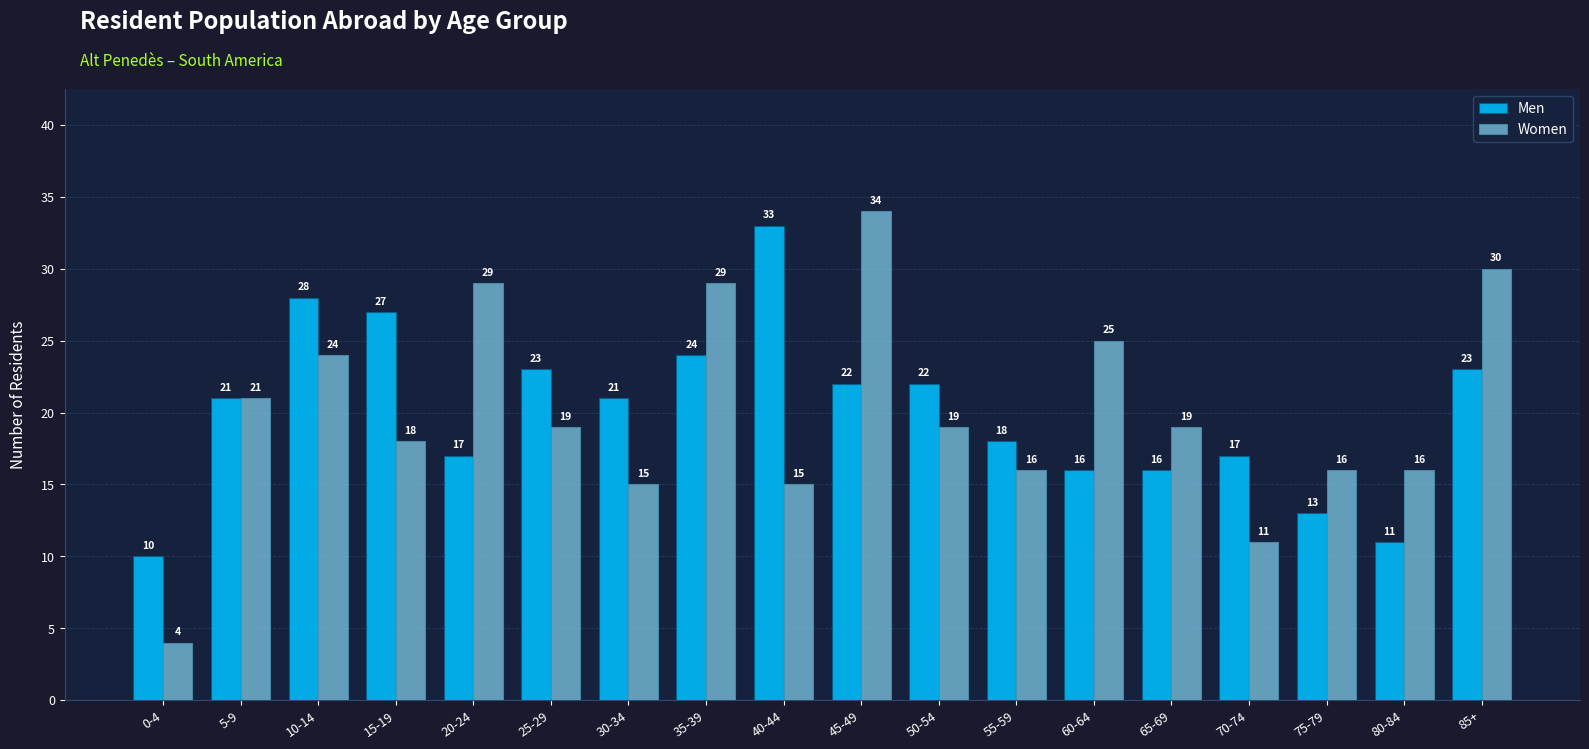

What is the approximate value of Men at 15-19?

27